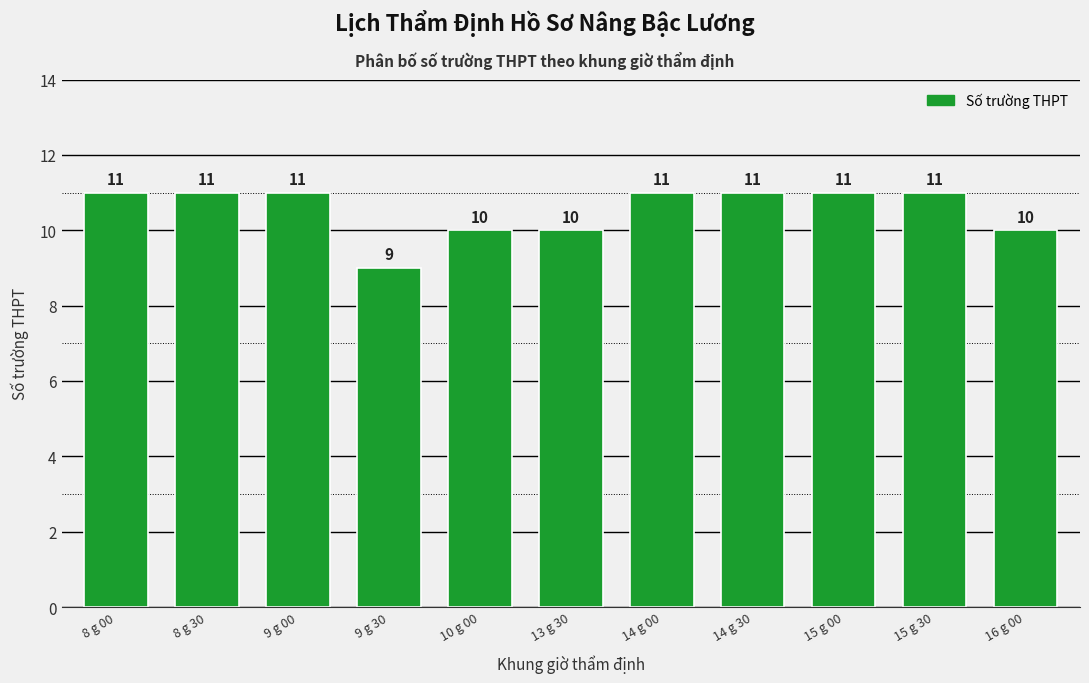

Reading left to right, extract all data points from this chart.

11	11	11	9	10	10	11	11	11	11	10